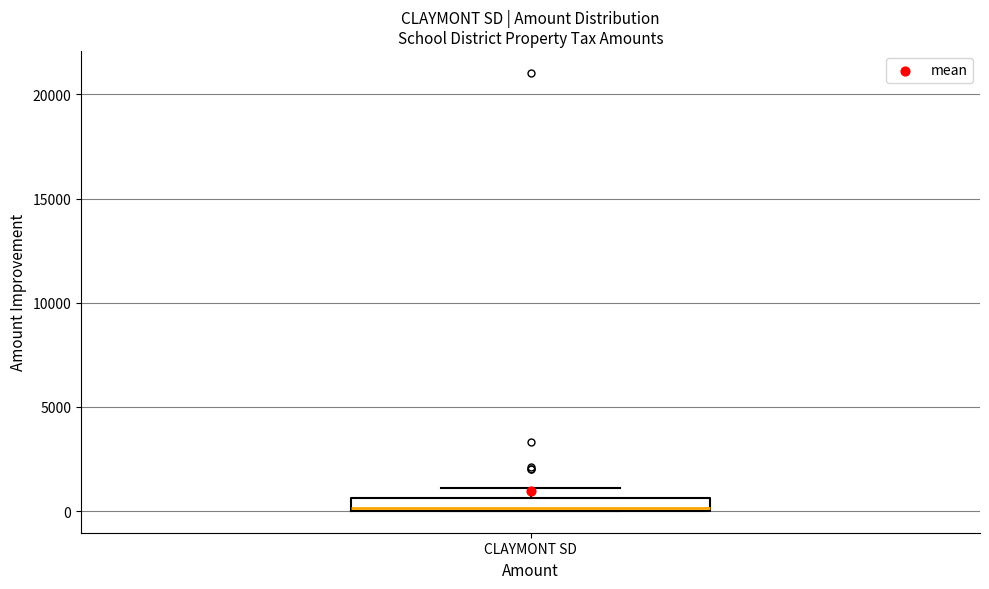

Where does the upper whisker of the box for CLAYMONT SD end on the y-axis? The values are not printed on the chart, so give them approximately, as read against the axis.

1000